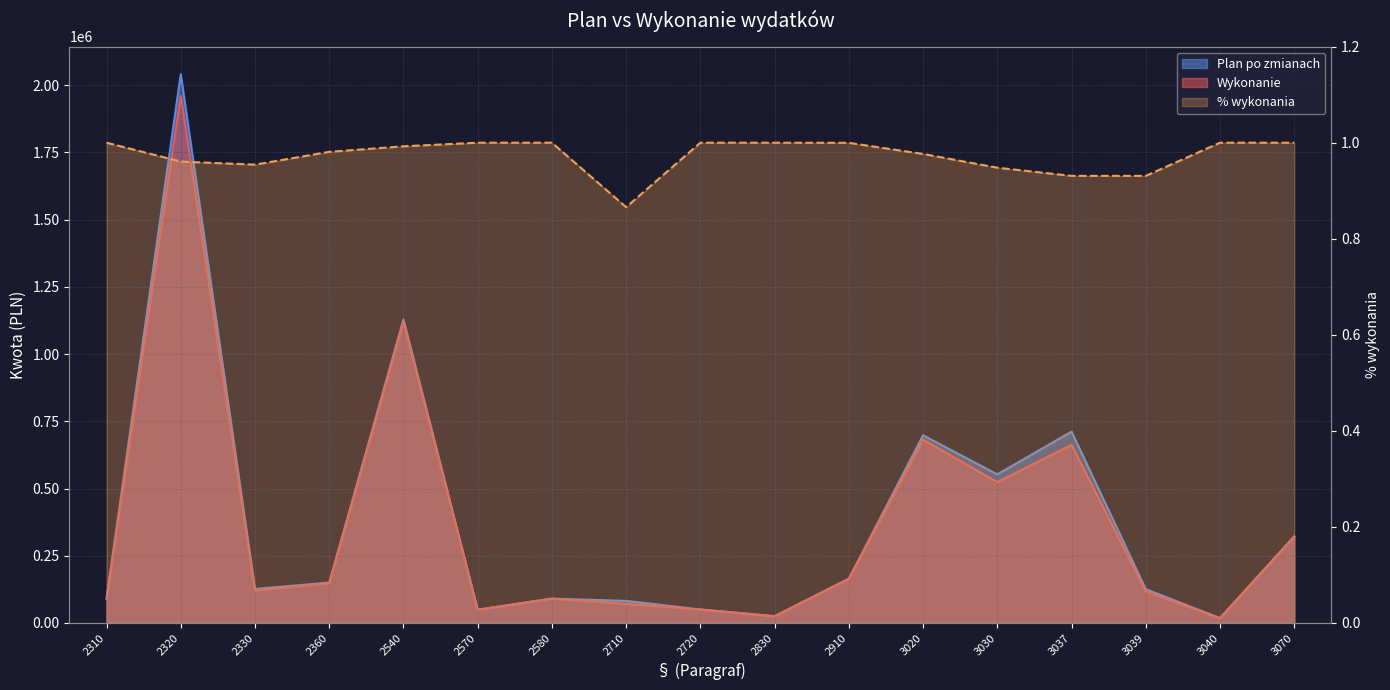

What is the difference between the Wykonanie values at 2320 and 3020?

1279567.9